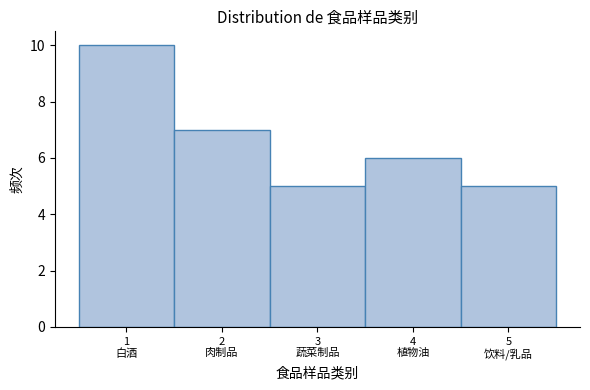

Reading left to right, transcribe all the data shown in this chart.

10	7	5	6	5